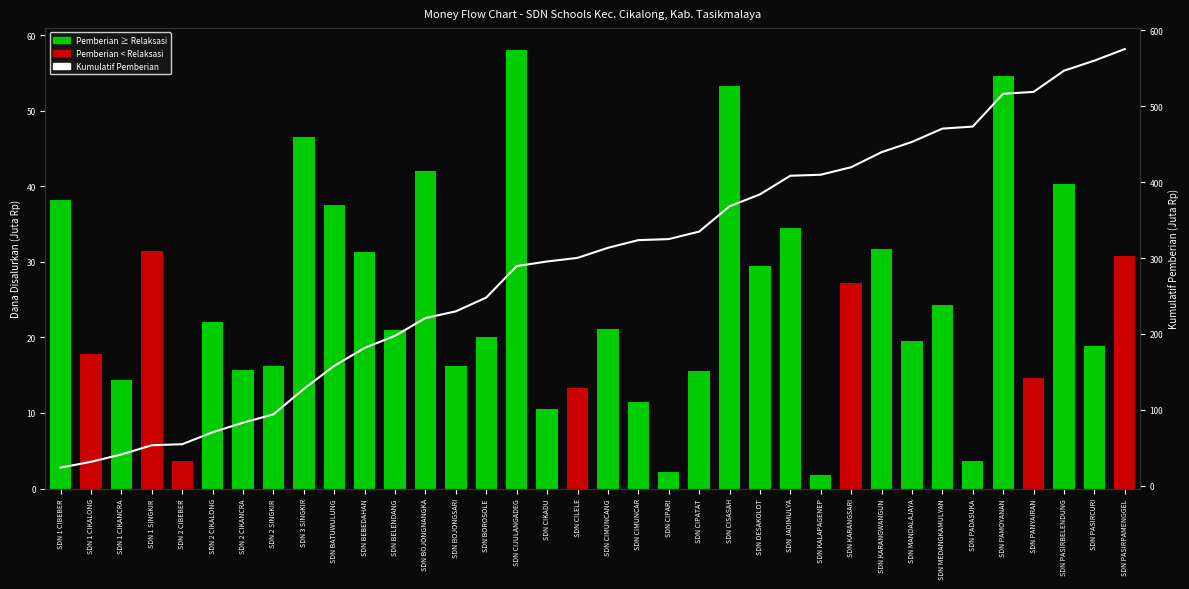

Which category has the lowest value across all series?

SDN 1 CIBEBER